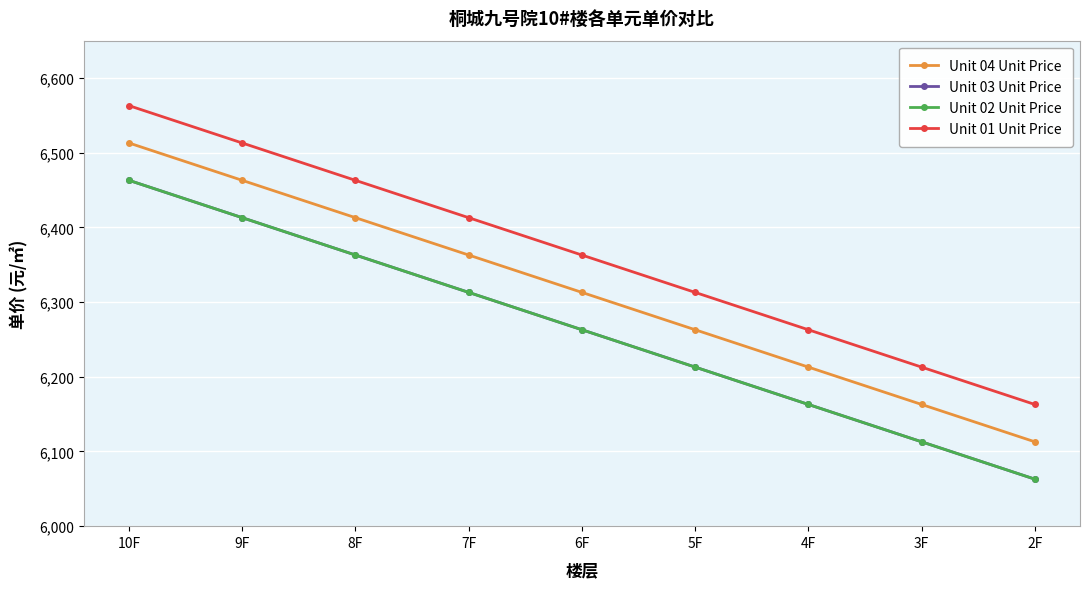

What is the sum of the Unit 04 Unit Price values at 2F and 7F?

12476